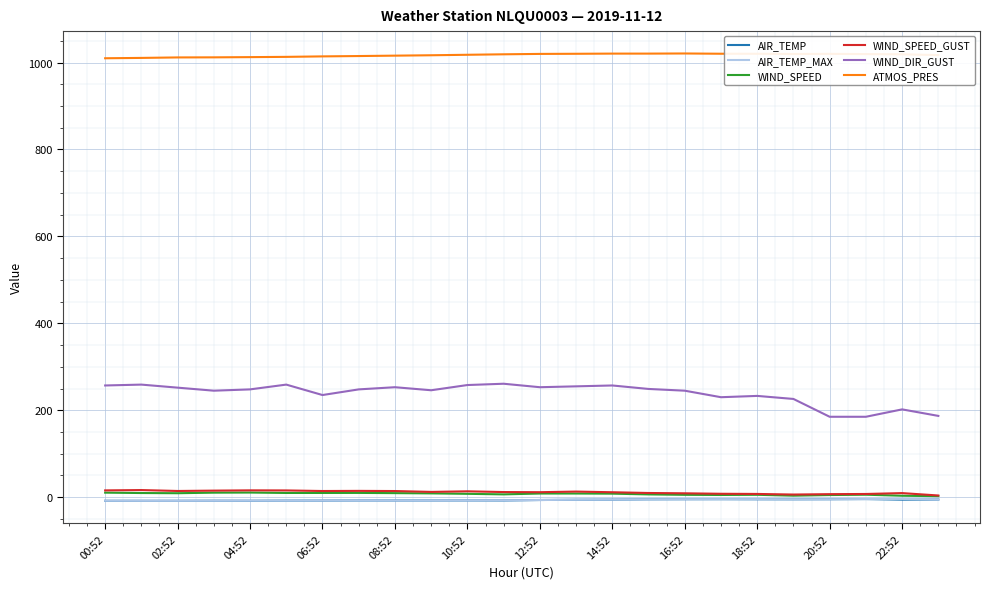

True or false: WIND_DIR_GUST and AIR_TEMP cross at least once.

False